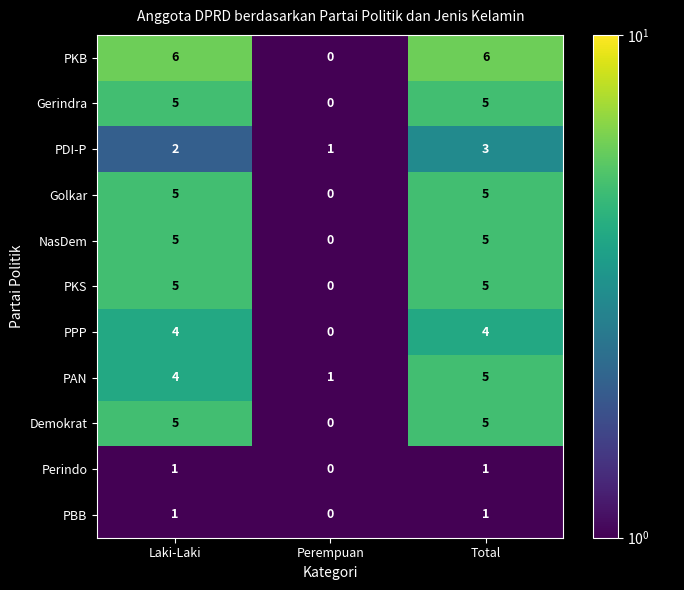

What is the sum of all PKS values?

10